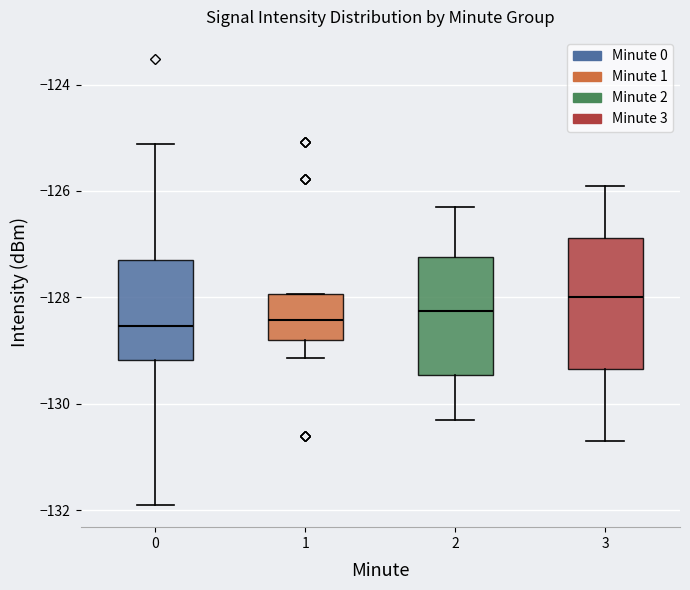

Reading left to right, transcribe this box plot: for each box, give where its median line is, the range the box spans, and where its two whiskers end, as read against the y-axis. The values are not printed on the chart, so give them approximately, as read against the axis.

0: median -128.6, box -129.2 to -127.2, whiskers -132.0 to -125.2
1: median -128.4, box -128.8 to -128.0, whiskers -129.2 to -128.0
2: median -128.2, box -129.4 to -127.2, whiskers -130.2 to -126.2
3: median -128.0, box -129.4 to -126.8, whiskers -130.6 to -125.8